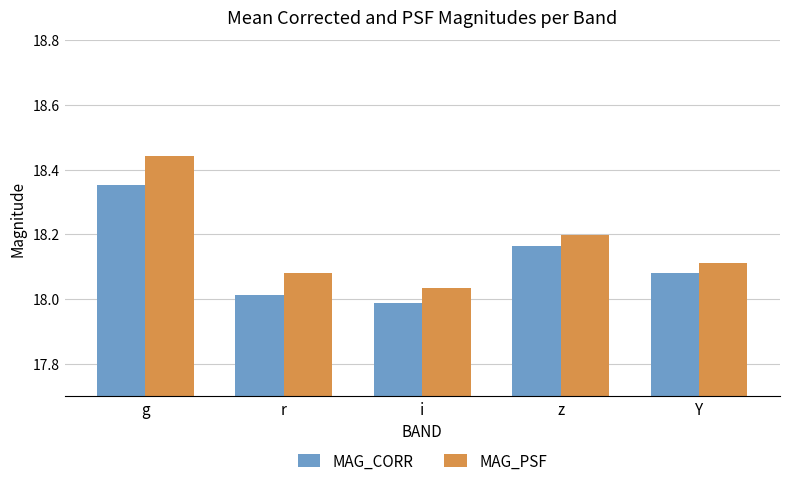

What position from the left is Y?

5